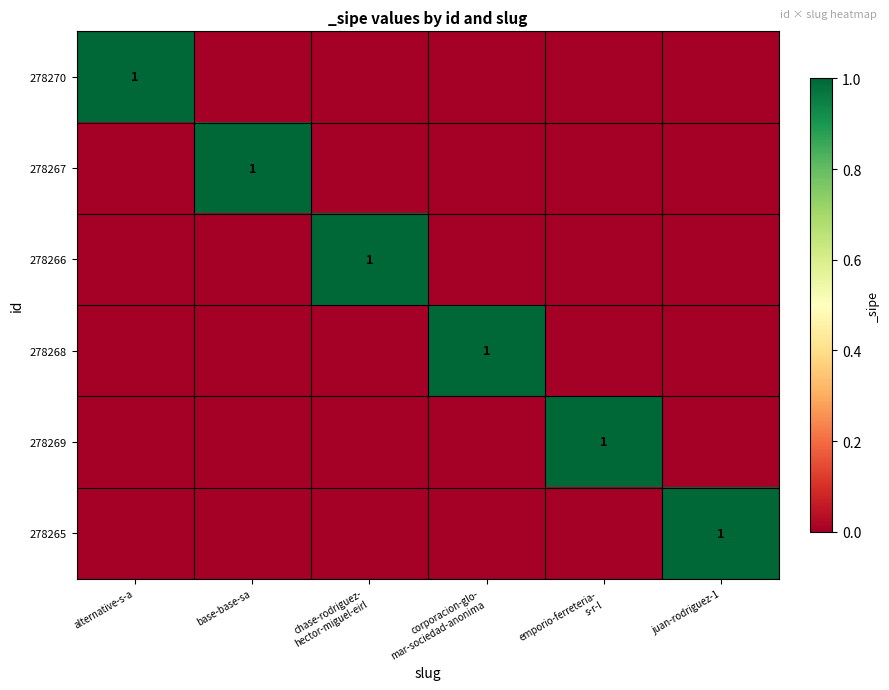

At which label is 278269 closest to 0?

alternative-s-a